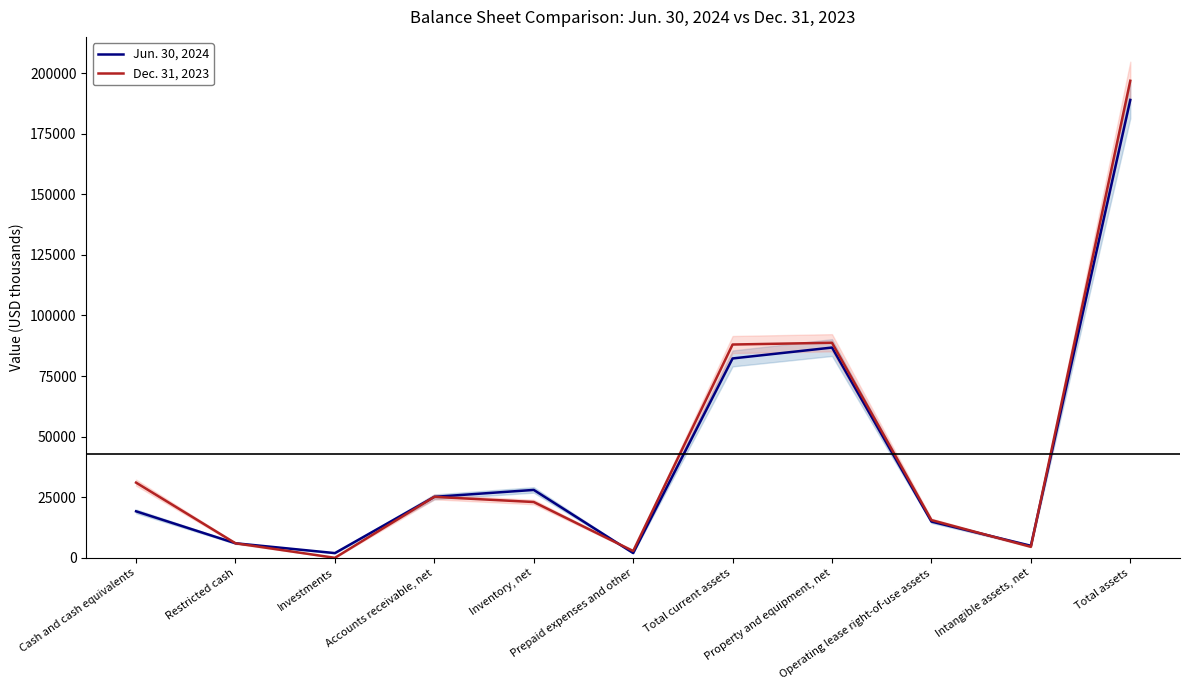

What are all the series names shown in the legend?

Jun. 30, 2024, Dec. 31, 2023